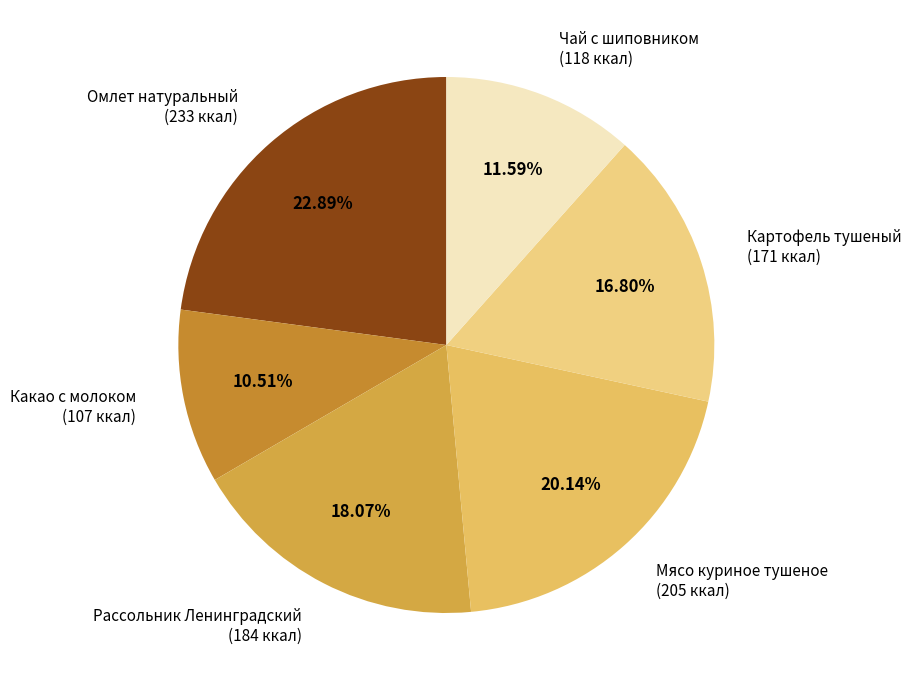

The Картофель тушеный slice represents 17% of the pie. True or false?

True